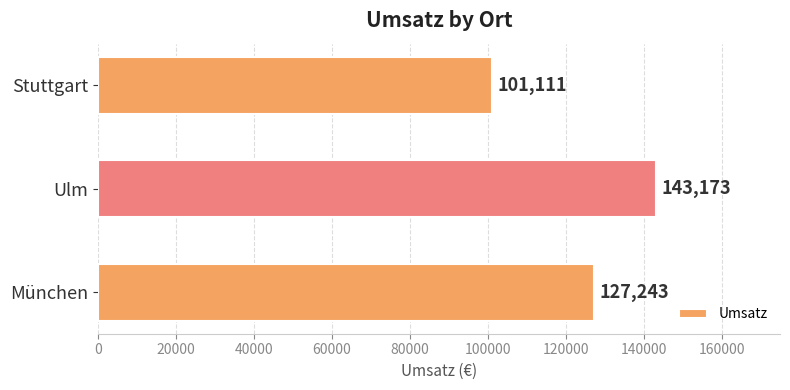

Reading top to bottom, what are all the values shown in this chart?

Stuttgart=101111	Ulm=143173	München=127243